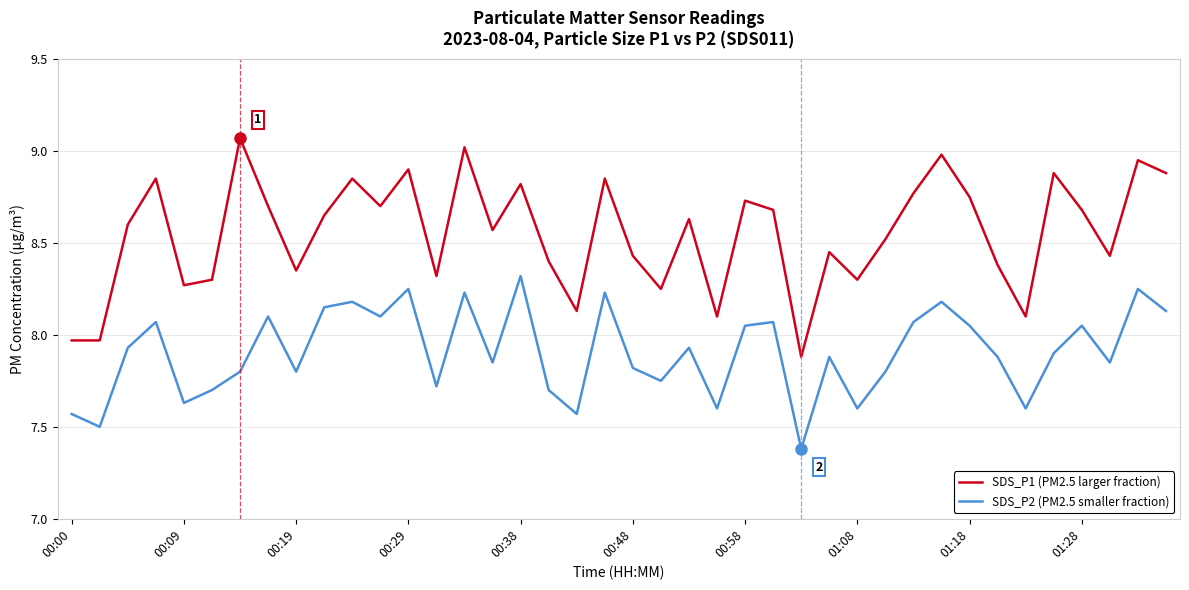

True or false: SDS_P2 (PM2.5 smaller fraction) and SDS_P1 (PM2.5 larger fraction) cross at least once.

False